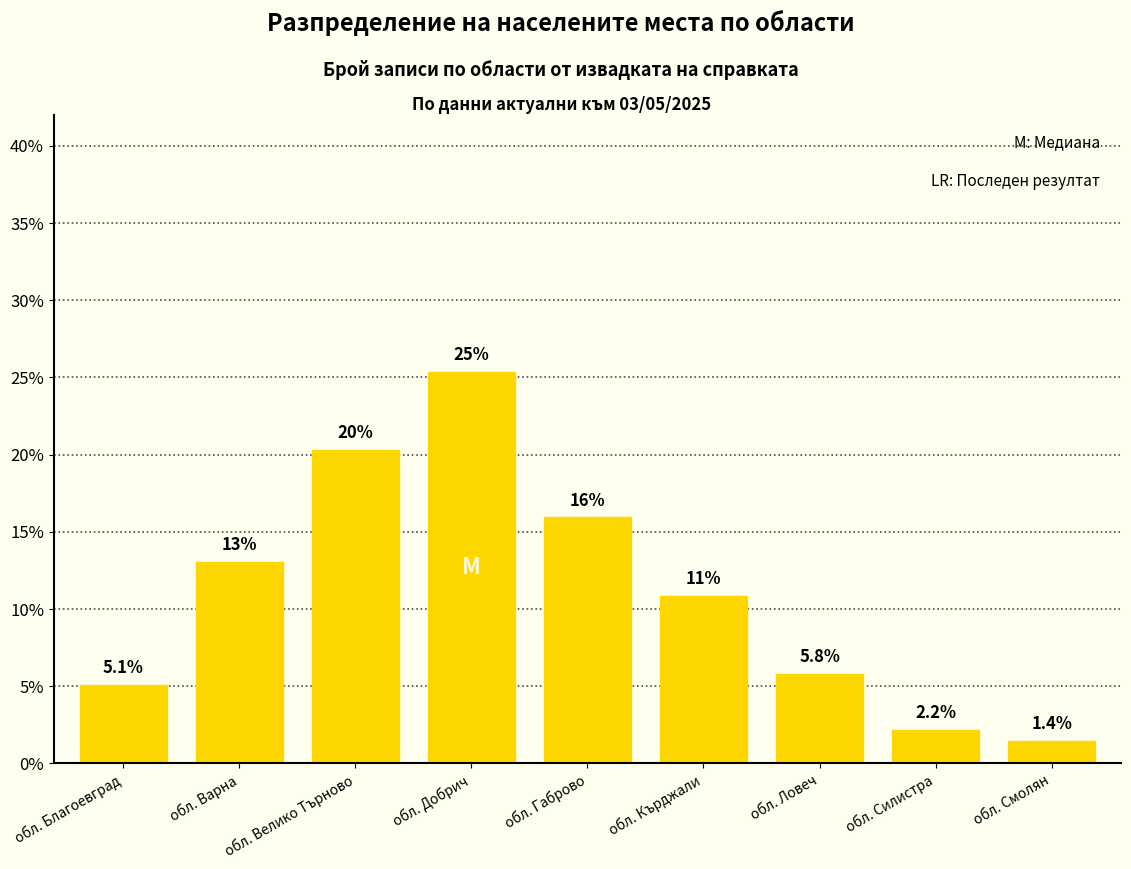

Between обл. Благоевград and обл. Добрич, which is larger?

обл. Добрич